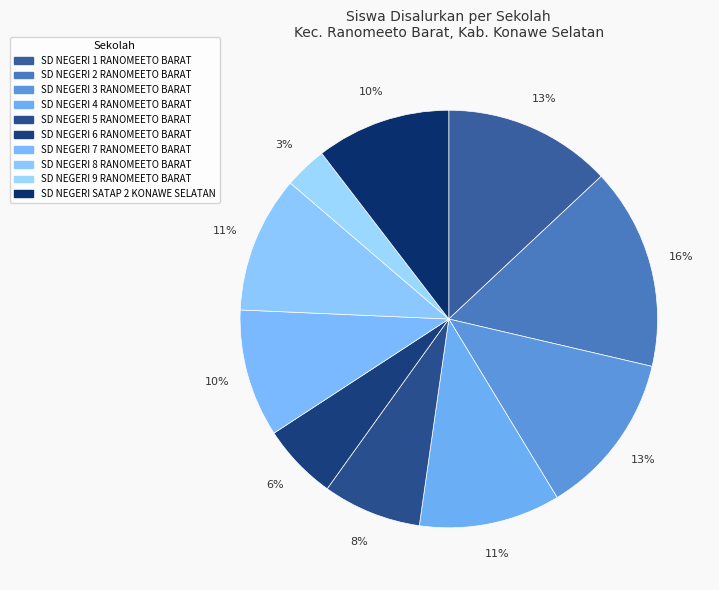

What portion of the pie excludes SD NEGERI 2 RANOMEETO BARAT?

84.4%